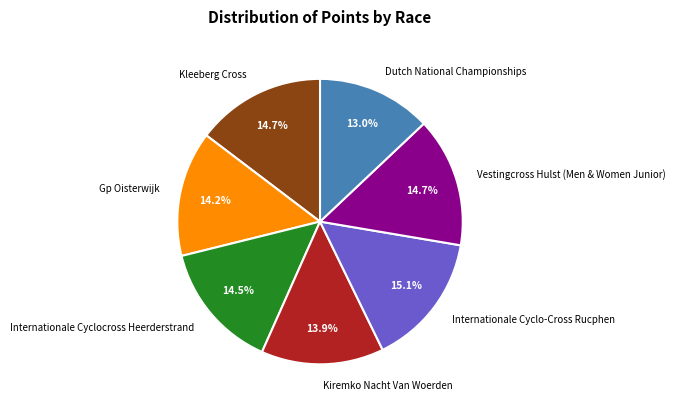

To the nearest percent, what portion does Kiremko Nacht Van Woerden represent?

14%